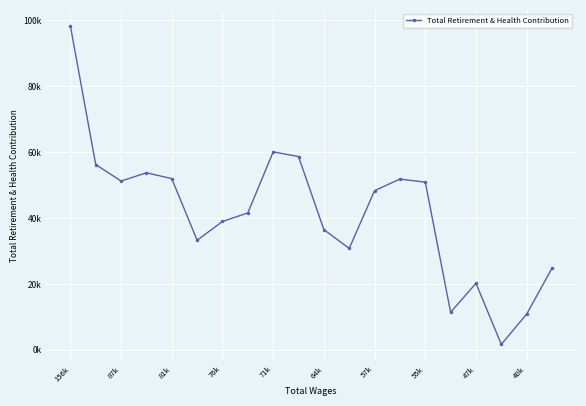

Reading left to right, transcribe all the data shown in this chart.

98369	56259	51232	53743	51977	33252	38956	41555	60086	58680	36488	30782	48315	51839	50897	11402	20188	1650	10849	24780